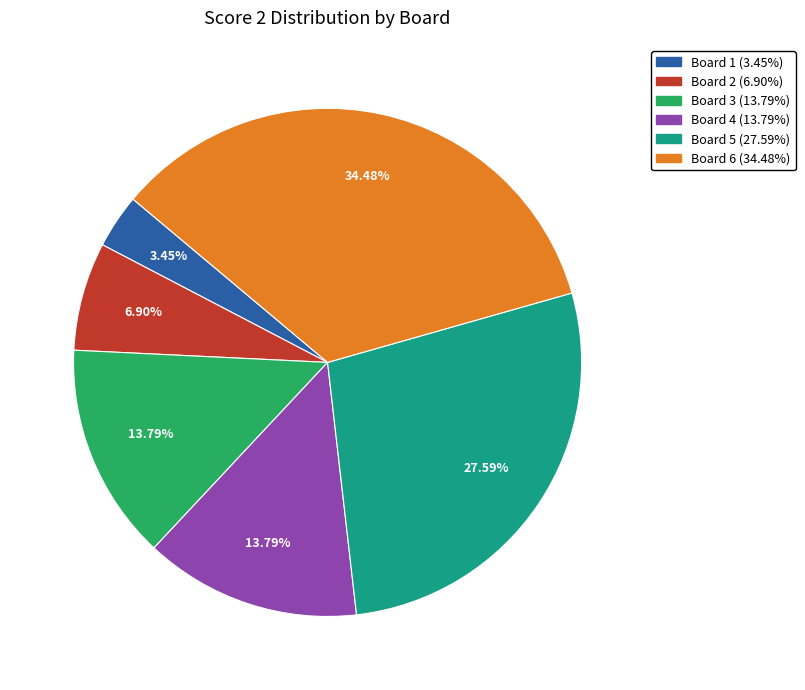

Does Board 3 represent more than half of the total?

No